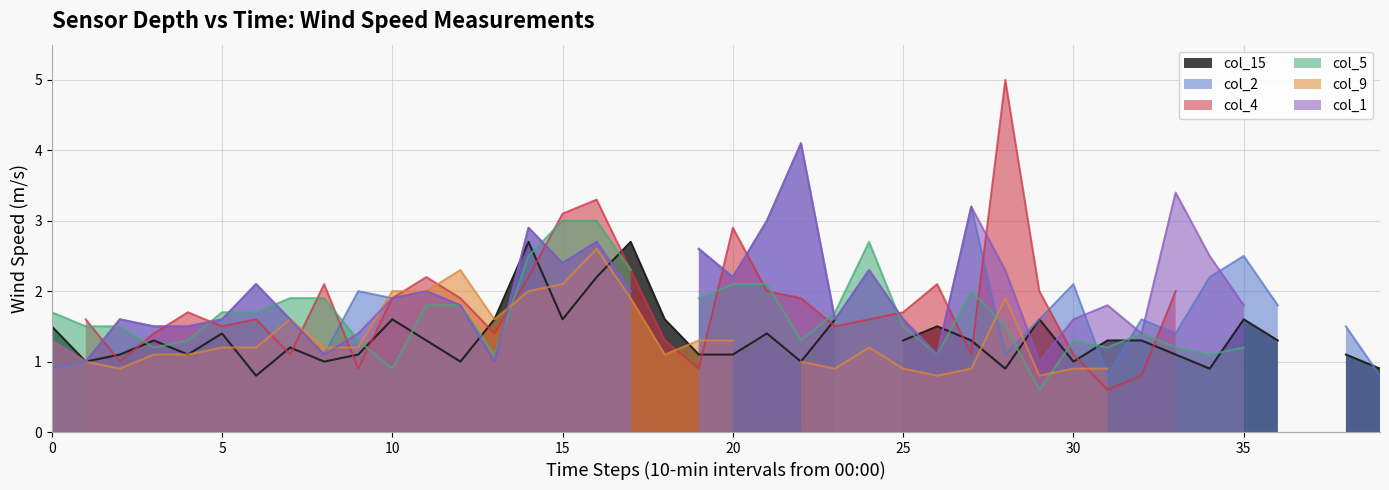

True or false: col_15 has more than 1 interior local peaks.

True